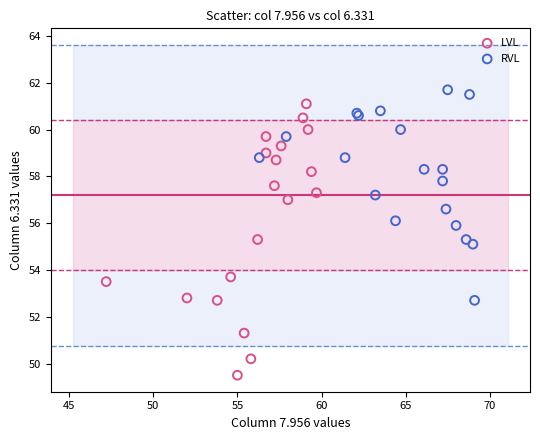

Which series contains the lowest Y value?

LVL